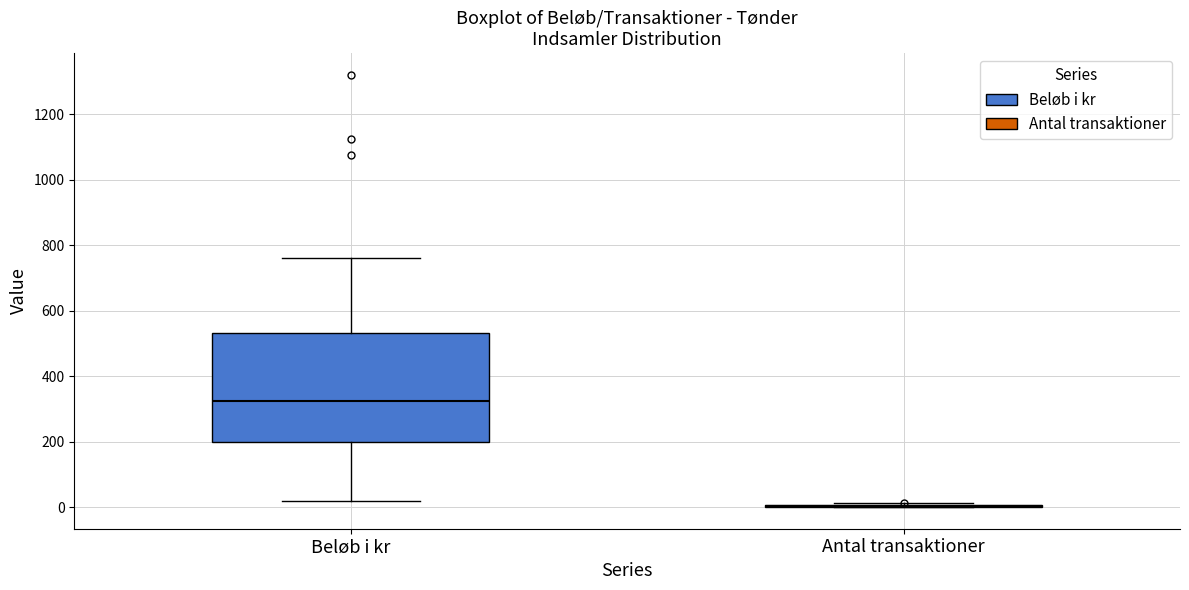

Reading left to right, read every box against the y-axis: the position of its median line, the range the box covers, and the ends of its whiskers. The values are not printed on the chart, so give them approximately, as read against the axis.

Beløb i kr: median 320, box 200 to 540, whiskers 20 to 760
Antal transaktioner: box collapsed to a line at 0, whiskers 0 to 20